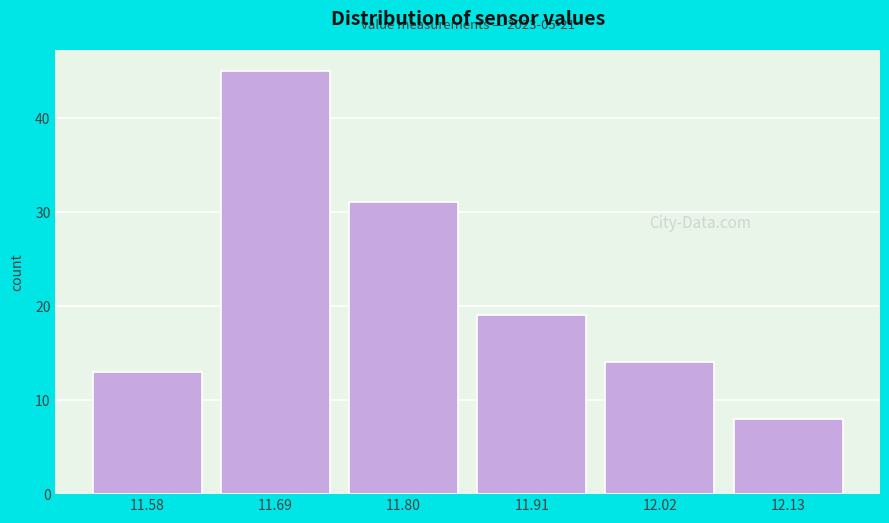

Reading left to right, list all the values displayed in this chart.

13	45	31	19	14	8